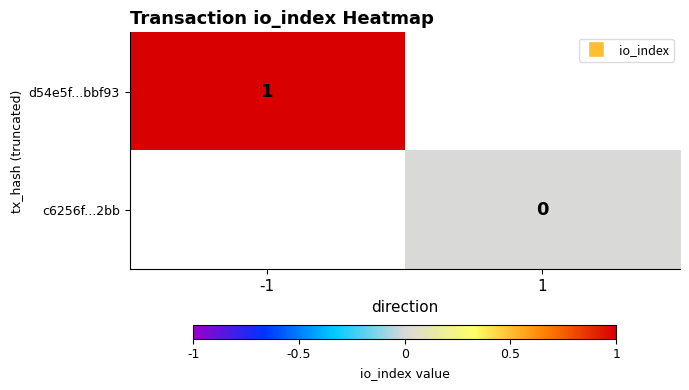

What is the greatest value displayed?

1.0